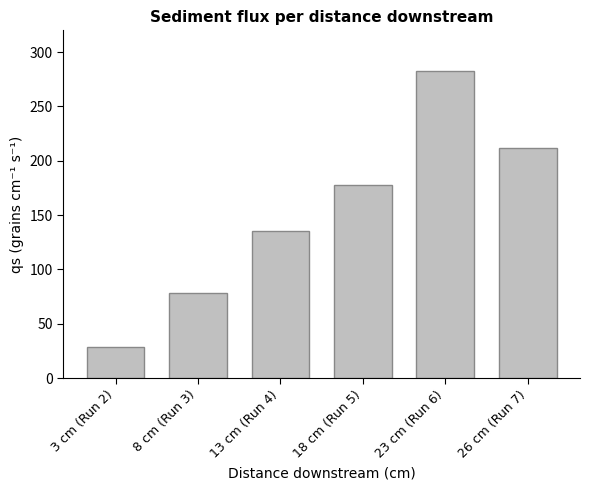

Rank the categories by value from highest to lowest.

23 cm (Run 6), 26 cm (Run 7), 18 cm (Run 5), 13 cm (Run 4), 8 cm (Run 3), 3 cm (Run 2)